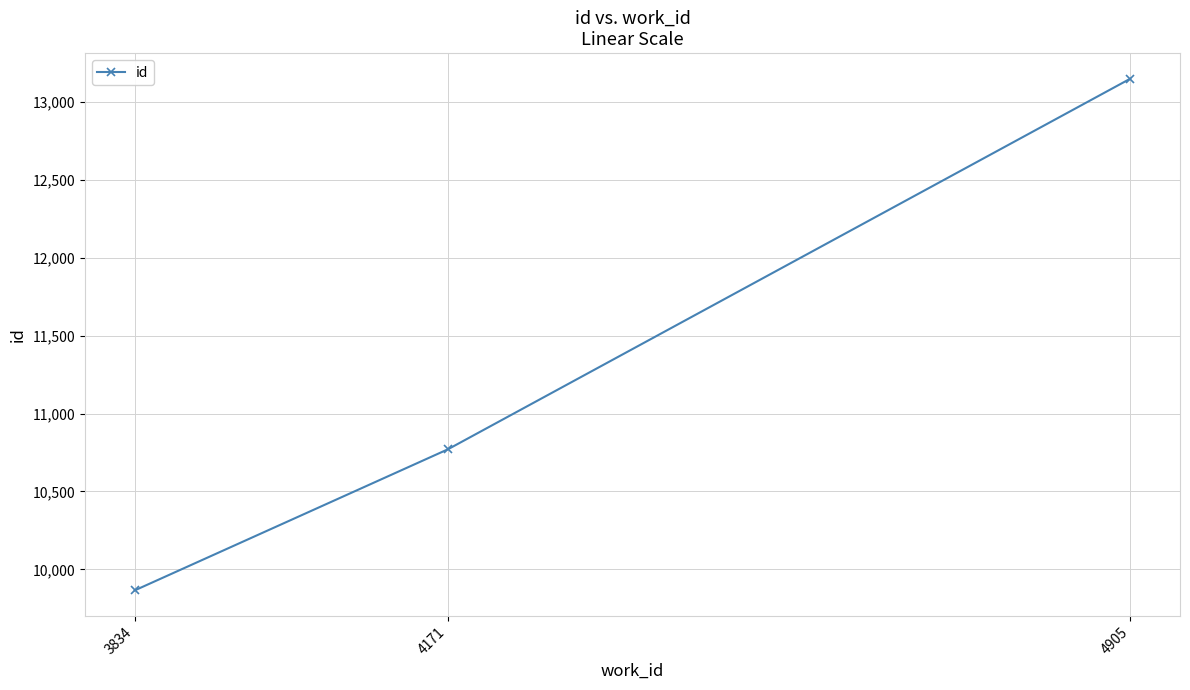

Reading left to right, what are all the values shown in this chart?

9865	10771	13150